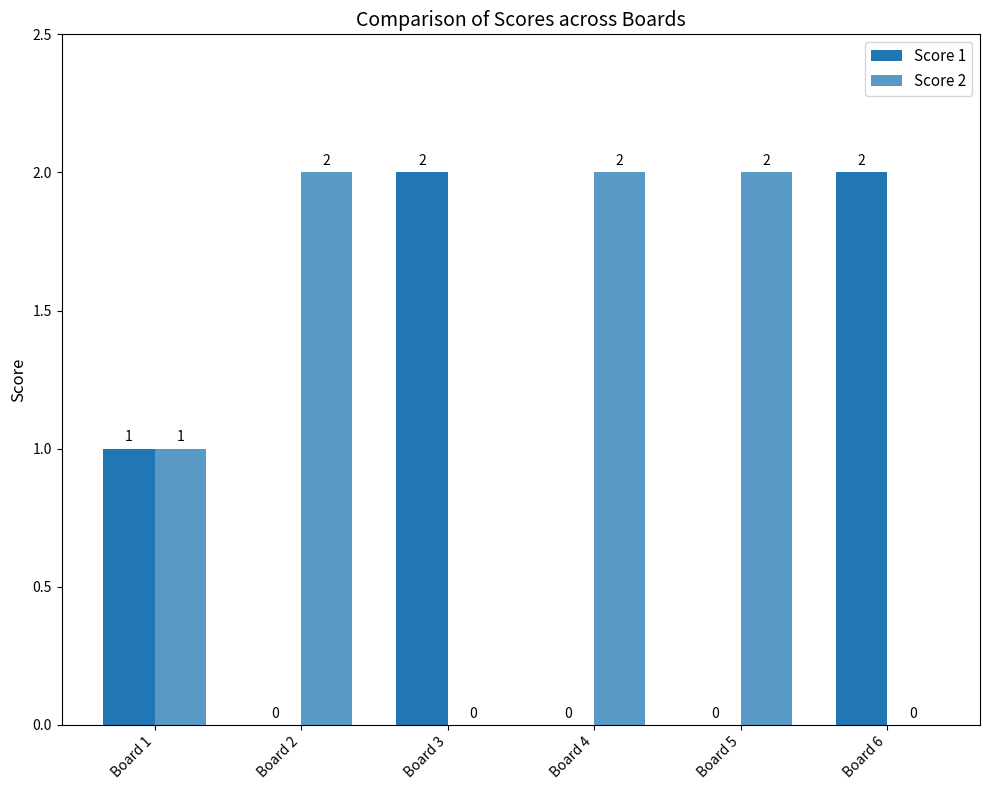

At which category is the sum across all series the highest?

Board 1